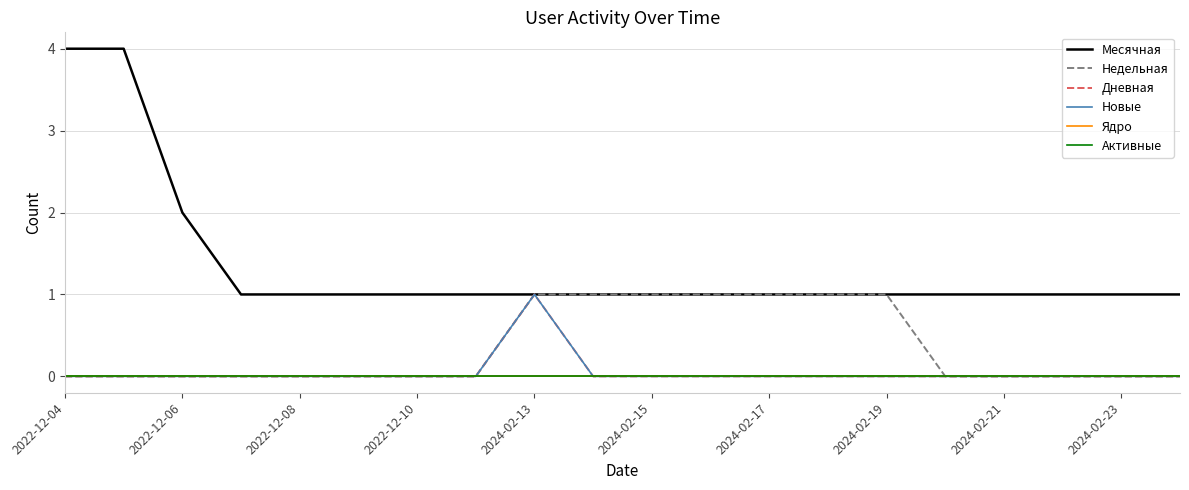

What is the sum of all Месячная values?

27